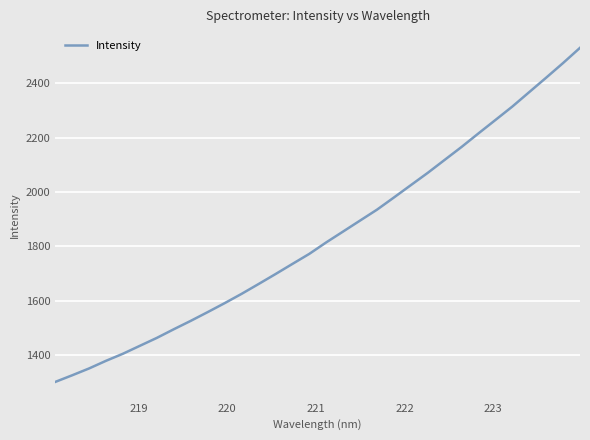

What is the maximum value shown in the chart?

2530.5